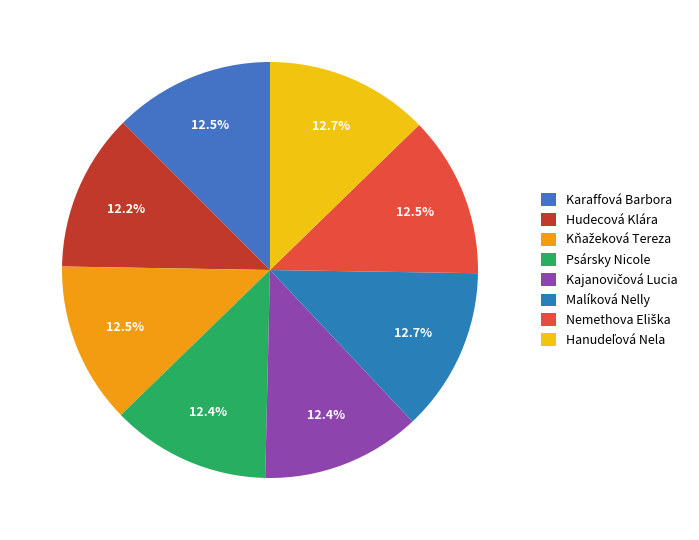

Is it true that Karaffová Barbora is 6% of the pie?

False